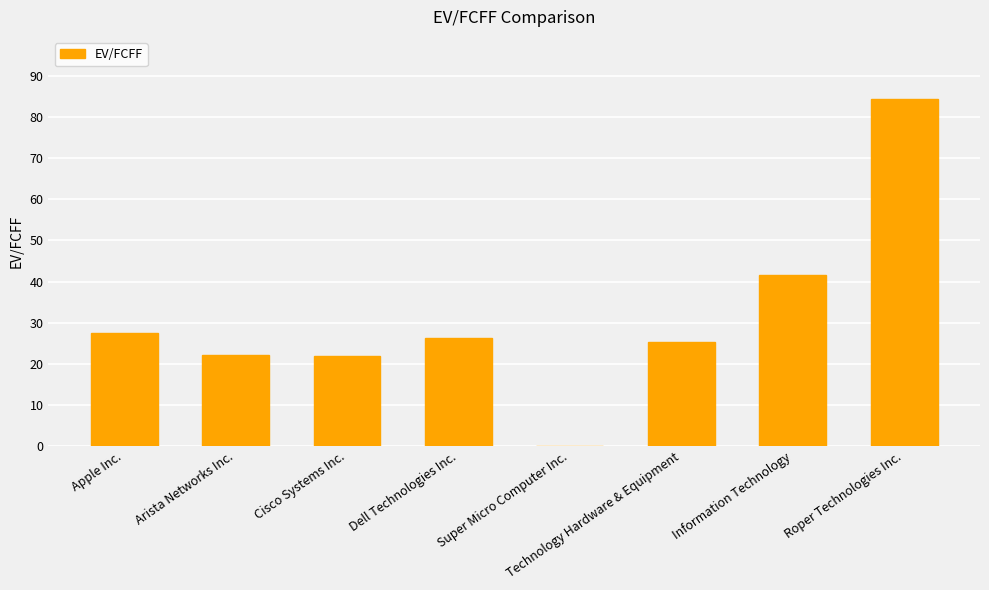

Which label corresponds to the largest value in the chart?

Roper Technologies Inc.